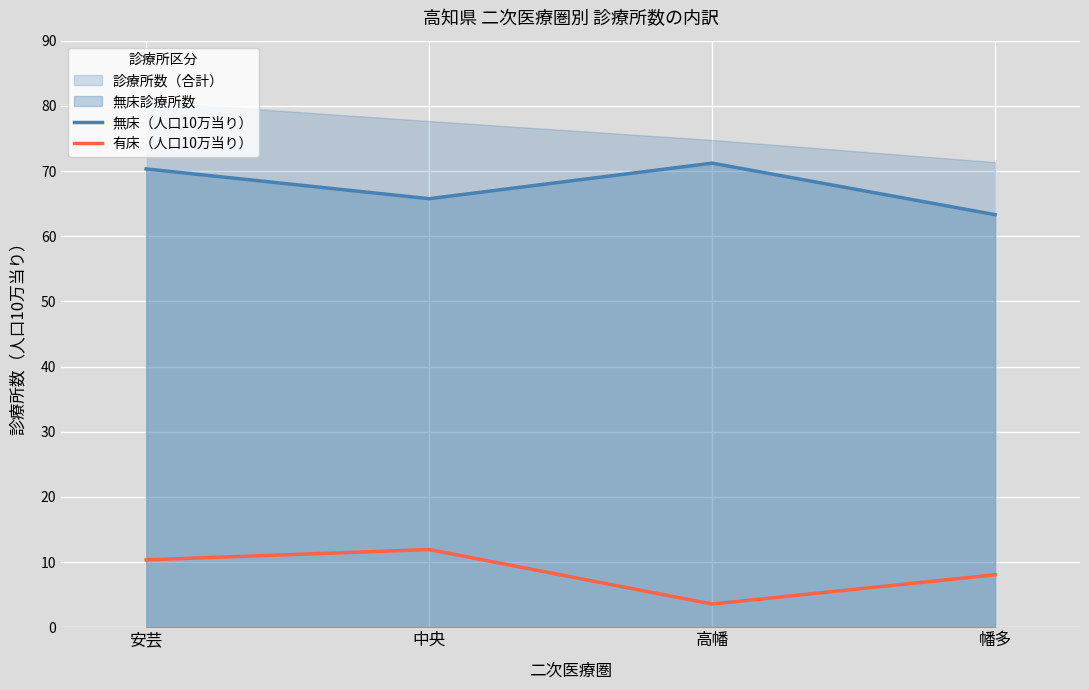

What is the maximum value for 無床（人口10万当り）?

71.2